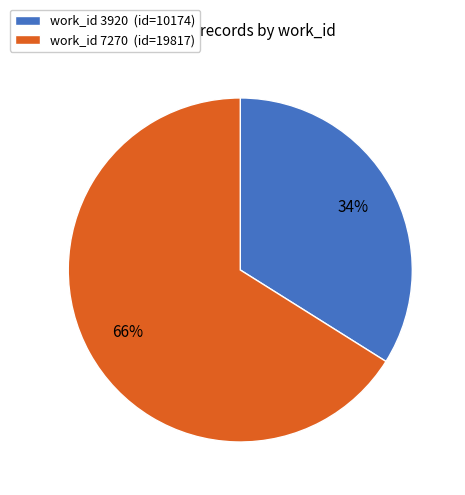

Which slice is the smallest?

work_id 3920 (id=10174)